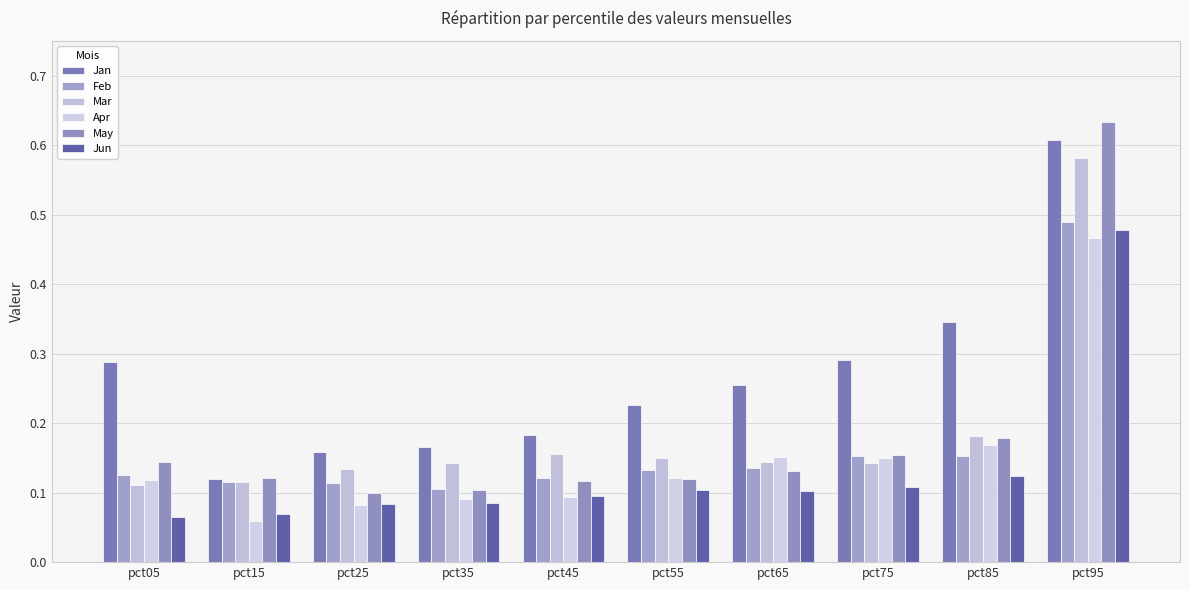

The Jan series shows 0.3 at pct85. True or false?

True